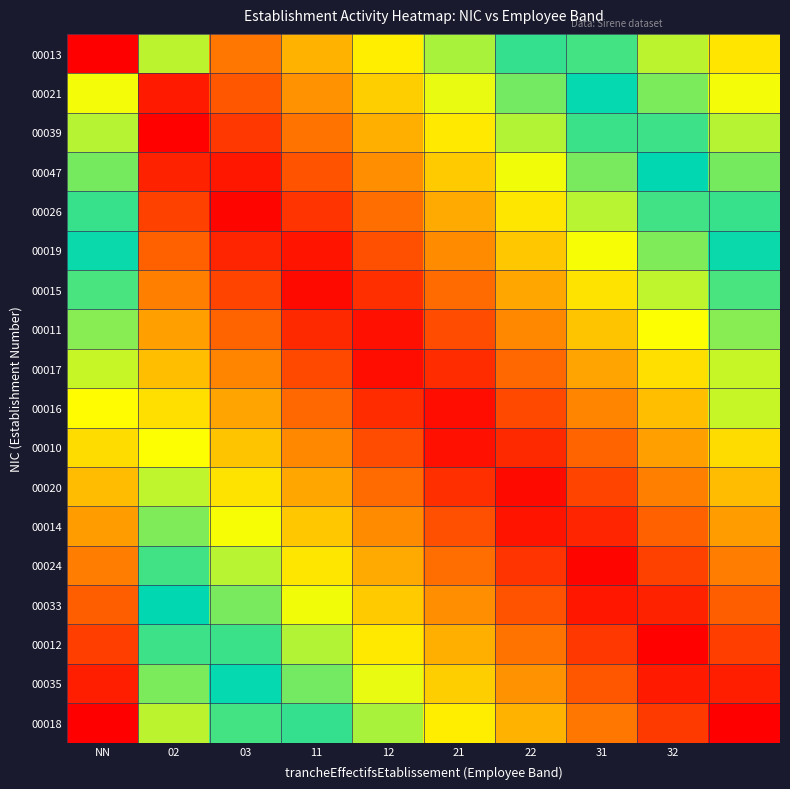

Reading left to right, what are all the values shown in this chart?

00013: 0.0	0.4	0.2	0.2	0.3	0.4	0.5	0.5	0.6	0.7
00021: 0.3	0.0	0.1	0.2	0.3	0.3	0.4	0.5	0.6	0.7
00039: 0.4	0.0	0.1	0.2	0.2	0.3	0.4	0.5	0.5	0.6
00047: 0.4	0.0	0.0	0.1	0.2	0.3	0.3	0.4	0.5	0.6
00026: 0.5	0.1	0.0	0.1	0.1	0.2	0.3	0.4	0.5	0.5
00019: 0.5	0.1	0.1	0.0	0.1	0.2	0.3	0.3	0.4	0.5
00015: 0.5	0.2	0.1	0.0	0.1	0.1	0.2	0.3	0.4	0.5
00011: 0.6	0.2	0.1	0.1	0.0	0.1	0.2	0.3	0.3	0.4
00017: 0.6	0.3	0.2	0.1	0.0	0.1	0.1	0.2	0.3	0.4
00016: 0.7	0.3	0.2	0.1	0.1	0.0	0.1	0.2	0.3	0.6
00010: 0.7	0.3	0.3	0.2	0.1	0.0	0.1	0.1	0.2	0.3
00020: 0.8	0.4	0.3	0.2	0.1	0.1	0.0	0.1	0.2	0.2
00014: 0.8	0.4	0.3	0.3	0.2	0.1	0.0	0.1	0.1	0.2
00024: 0.8	0.5	0.4	0.3	0.2	0.1	0.1	0.0	0.1	0.2
00033: 0.9	0.5	0.4	0.3	0.3	0.2	0.1	0.0	0.0	0.1
00012: 0.9	0.5	0.5	0.4	0.3	0.2	0.2	0.1	0.0	0.1
00035: 1.0	0.6	0.5	0.4	0.3	0.3	0.2	0.1	0.0	0.0
00018: 1.0	0.6	0.5	0.5	0.4	0.3	0.2	0.2	0.1	0.0